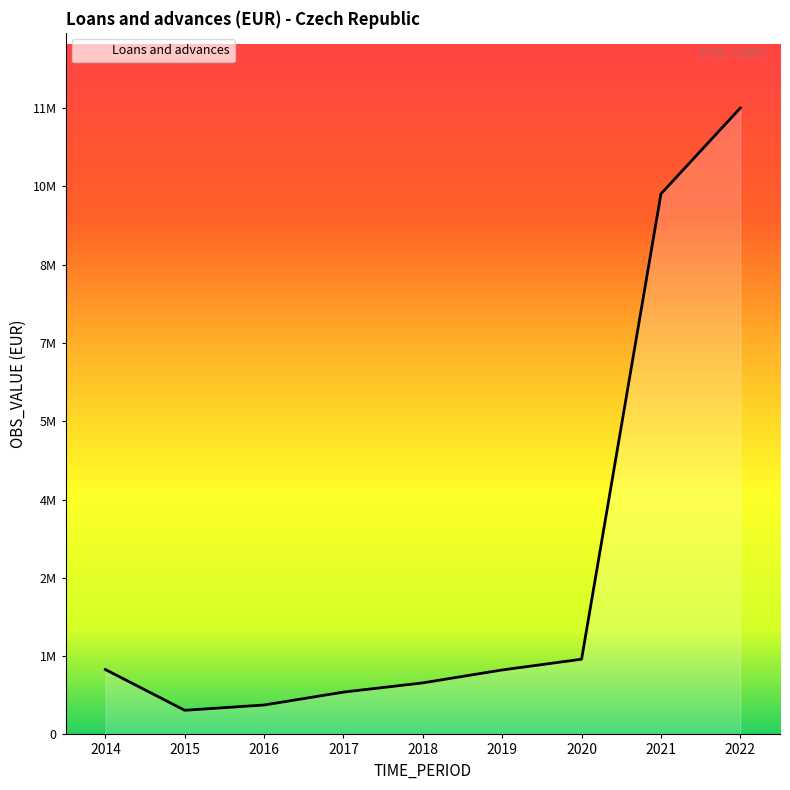

At which category does the chart reach its peak across all series?

2022